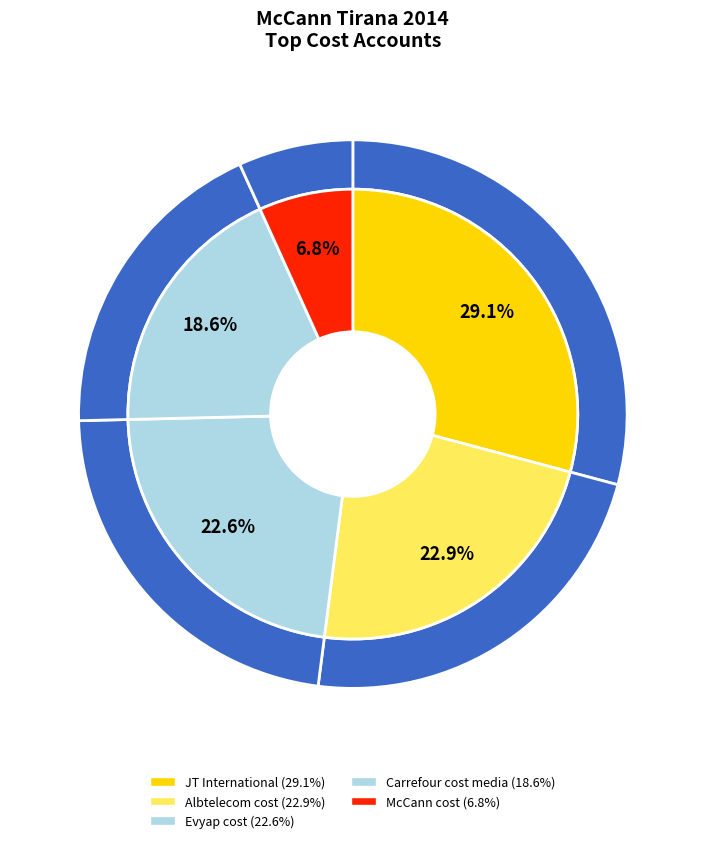

Is Berlin Chemie cost the majority of the pie?

No